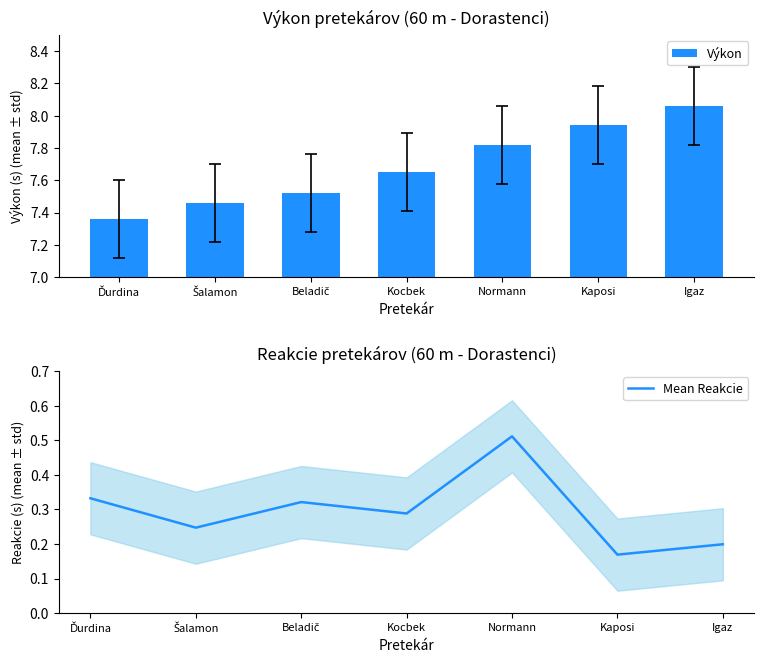

Reading right to left, transcribe all the data shown in this chart.

Výkon: 8.1	7.9	7.8	7.7	7.5	7.5	7.4
Mean Reakcie: 0.2	0.2	0.5	0.3	0.3	0.2	0.3